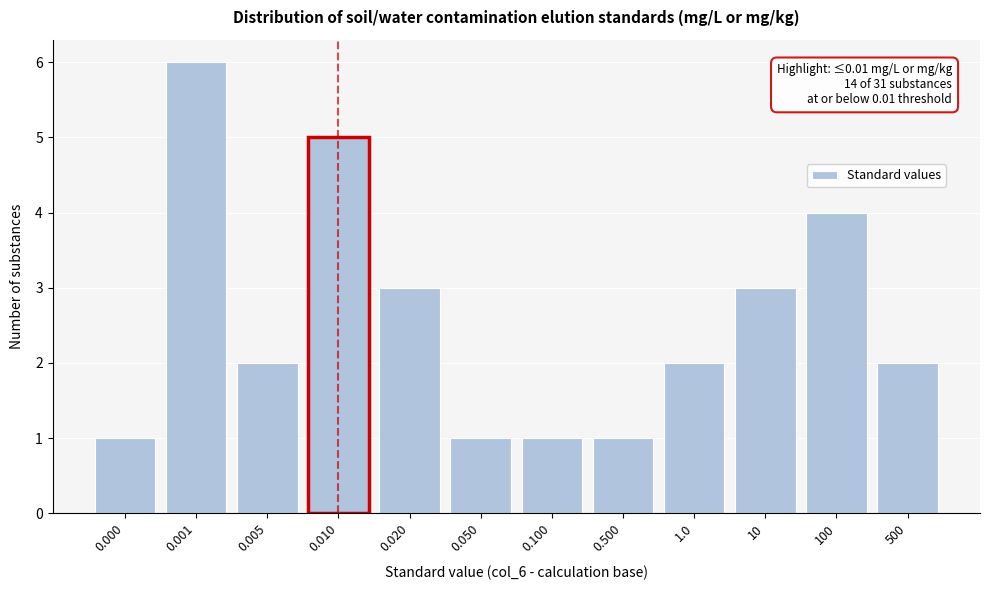

Reading left to right, what are all the values shown in this chart?

0.000=1	0.001=6	0.005=2	0.010=5	0.020=3	0.050=1	0.100=1	0.500=1	1.0=2	10=3	100=4	500=2